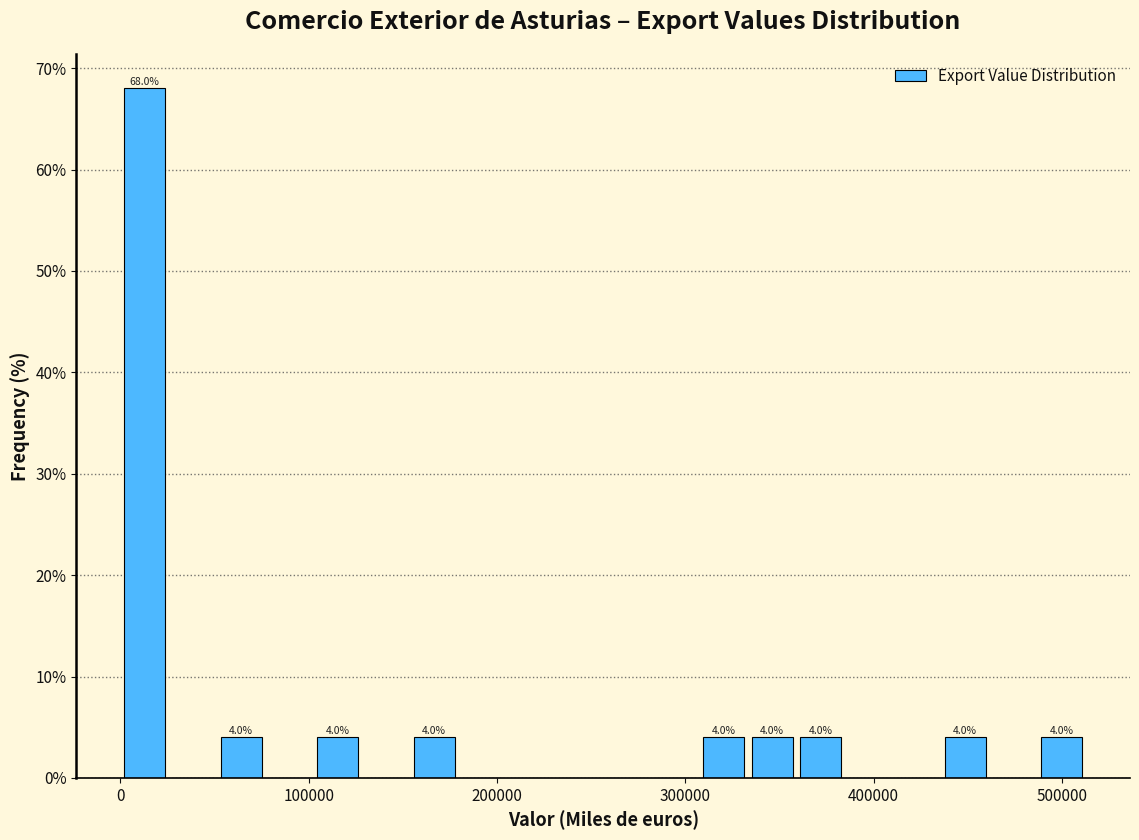

Around what value on the x-axis is the tallest bar? Give the approximate position of its centre, as read against the axis.

10000